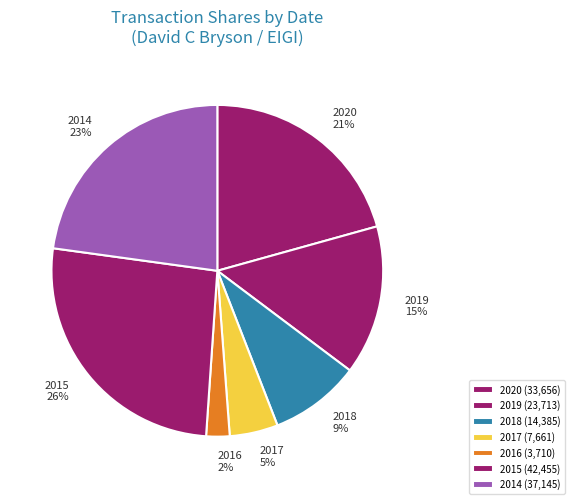

How many slices are in this pie chart?

7